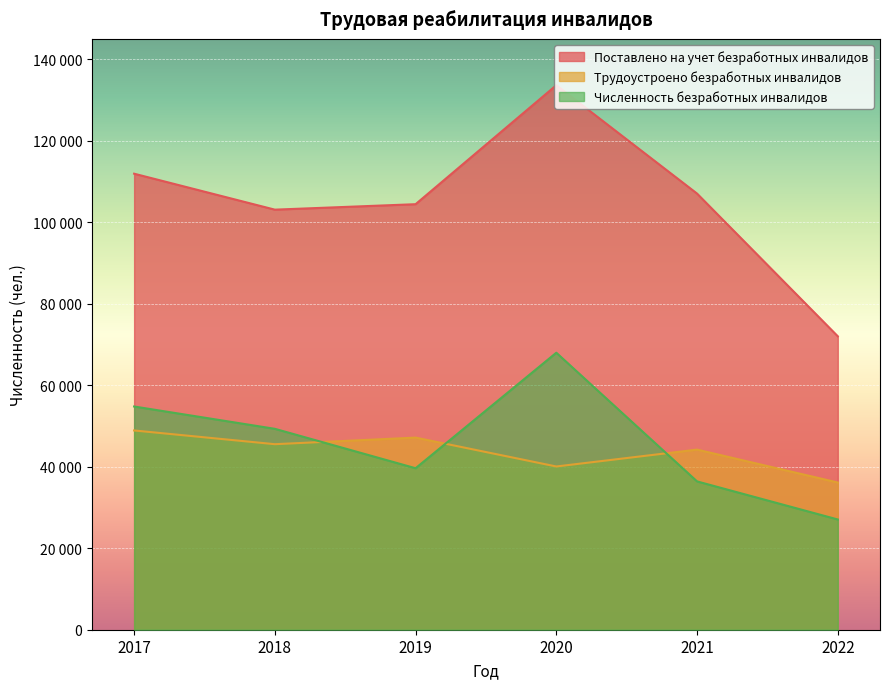

Which category has the highest value across all series?

2020